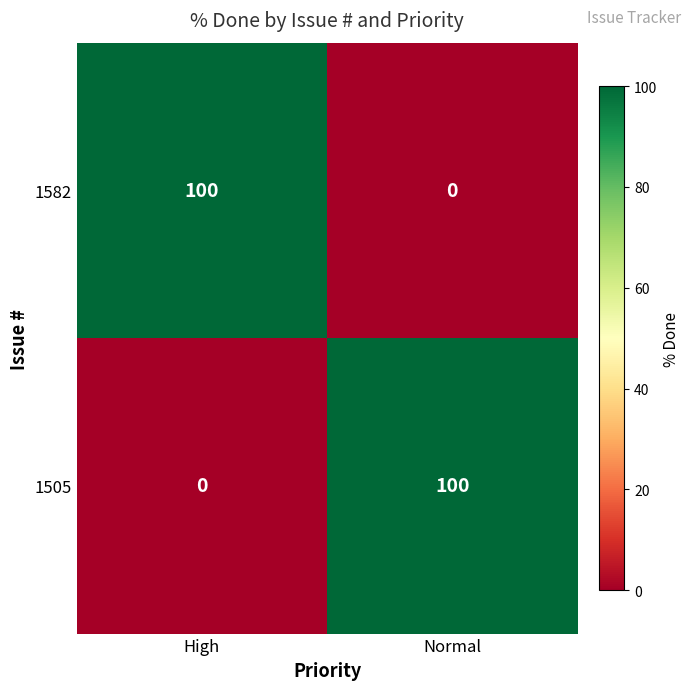

What is the average value of the 1582 series?

50